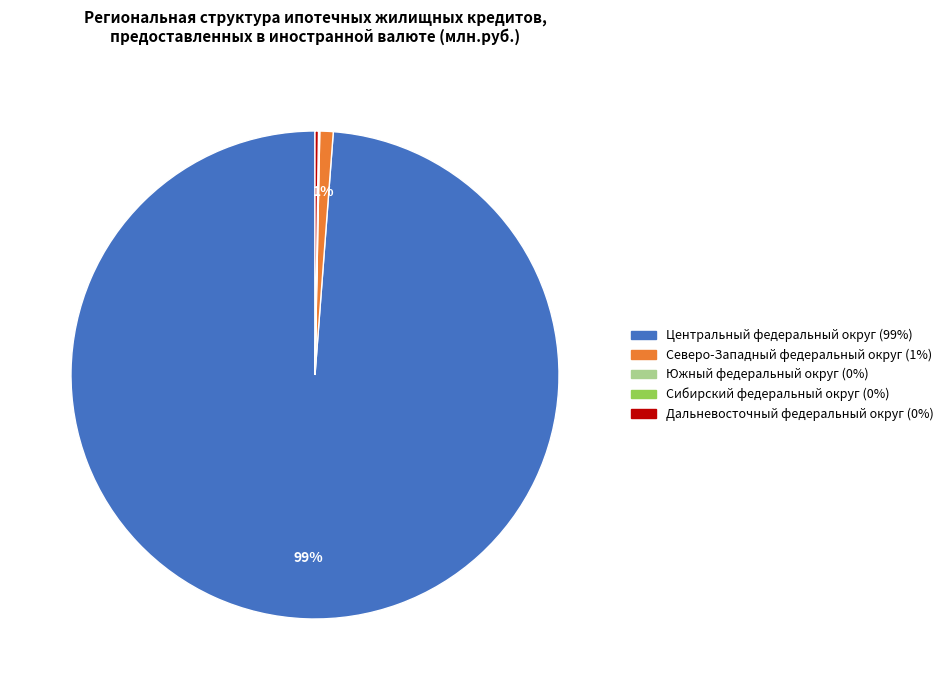

To the nearest percent, what is the average slice percentage?

20%